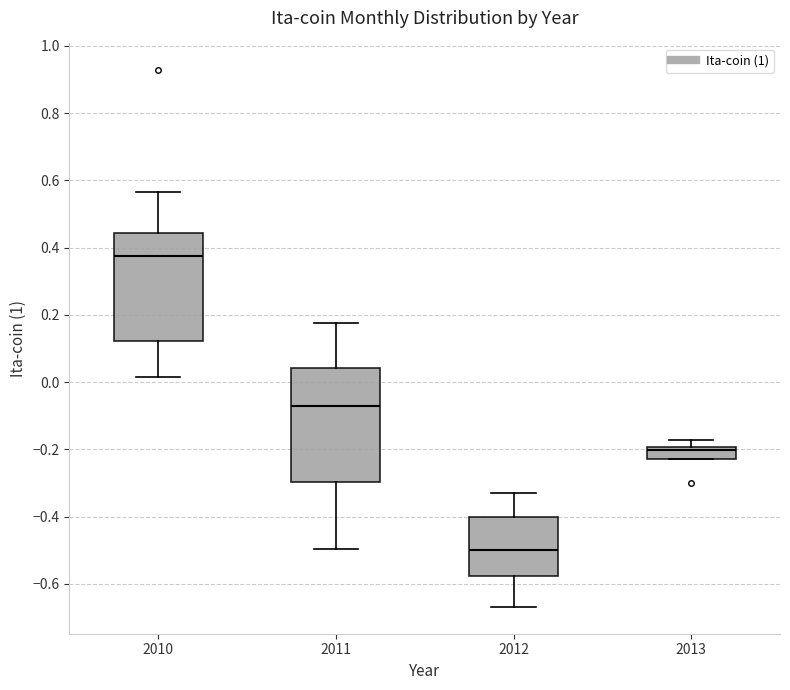

Reading left to right, read every box against the y-axis: the position of its median line, the range the box covers, and the ends of its whiskers. The values are not printed on the chart, so give them approximately, as read against the axis.

2010: median 0.38, box 0.12 to 0.44, whiskers 0.02 to 0.56
2011: median -0.06, box -0.30 to 0.04, whiskers -0.50 to 0.18
2012: median -0.50, box -0.58 to -0.40, whiskers -0.66 to -0.34
2013: median -0.20 (just below the box's upper edge), box -0.24 to -0.20, whiskers -0.24 to -0.18